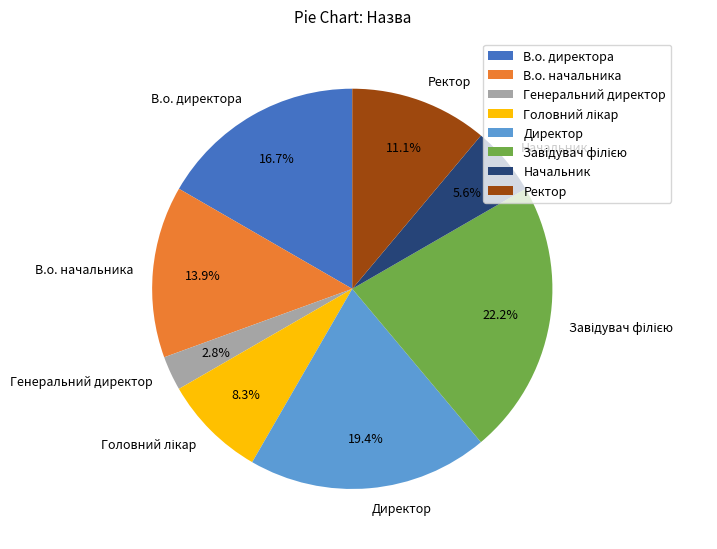

Is Ректор the majority of the pie?

No